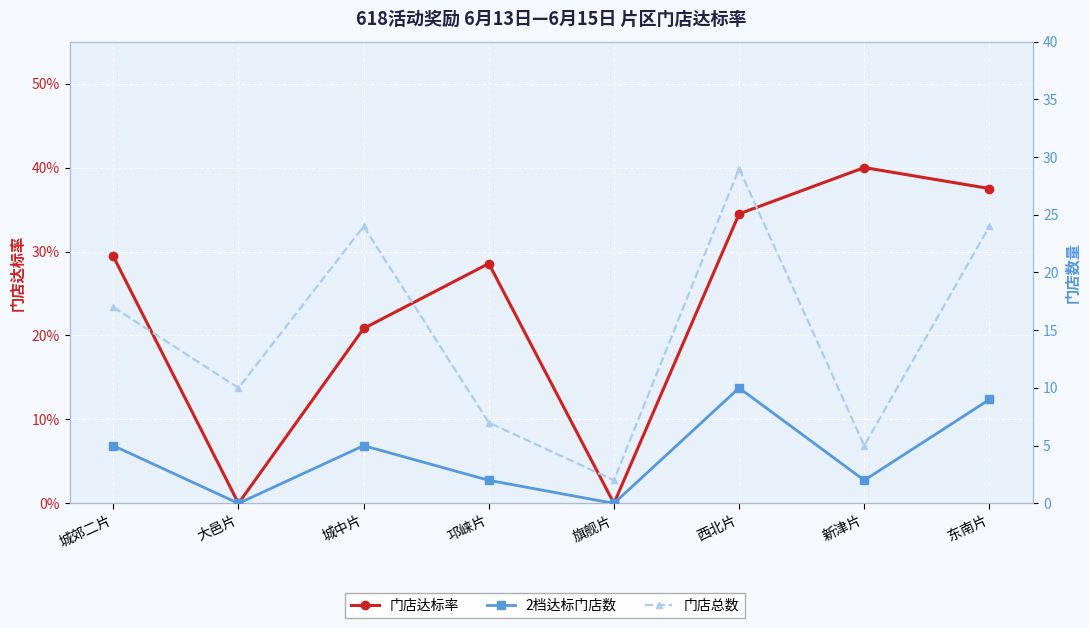

How many lines are shown in the chart?

3